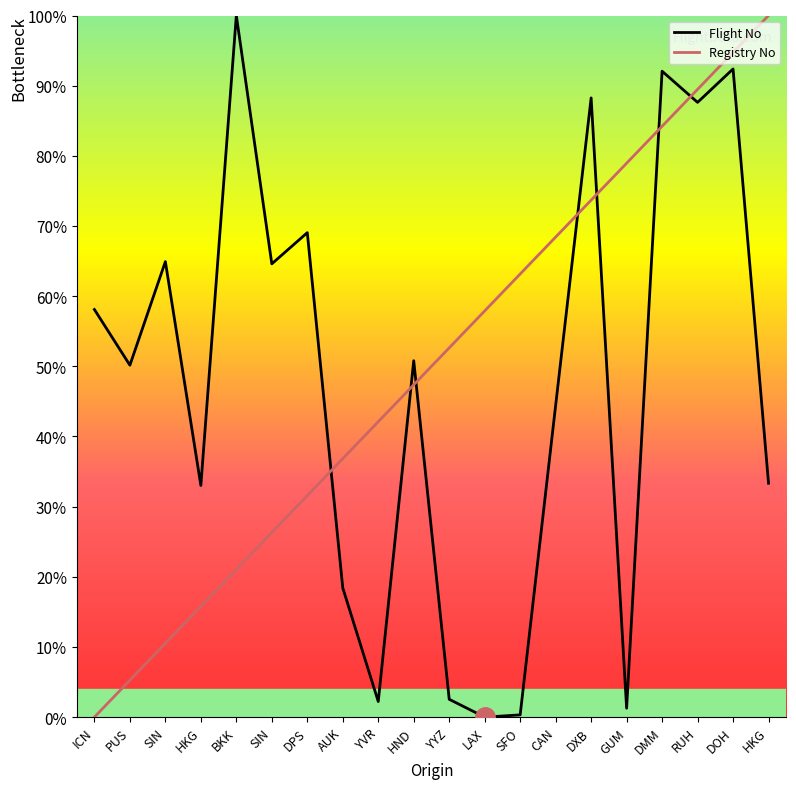

True or false: Flight No and Registry No intersect in this chart.

True